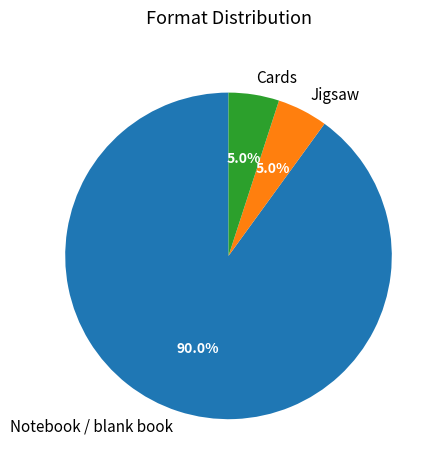

What is the ratio of the value at Cards to the value at Jigsaw?

1.0